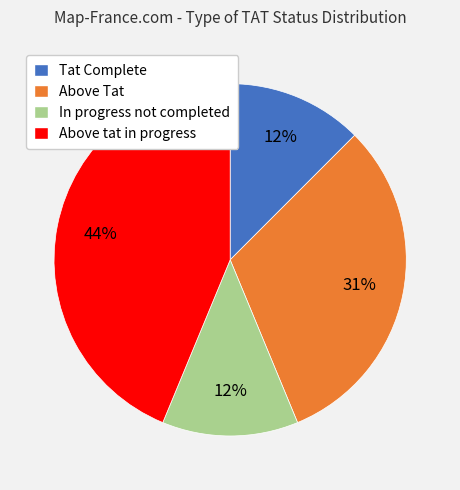

To the nearest percent, what is the average slice percentage?

25%